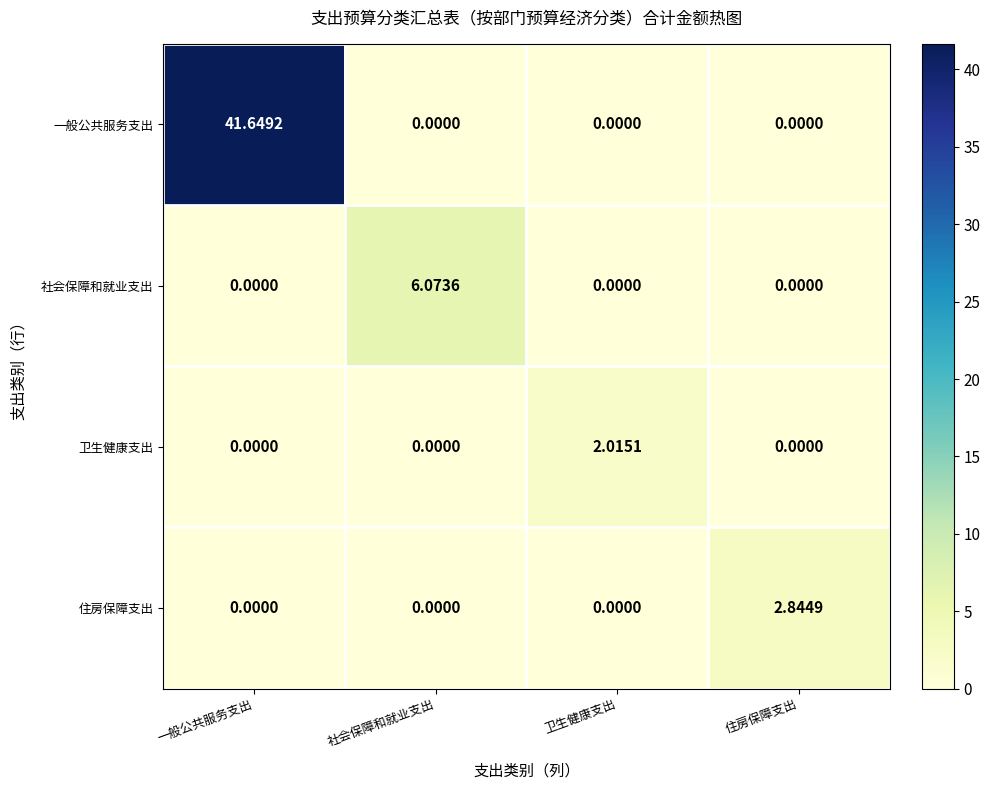

Between 一般公共服务支出 and 住房保障支出, which series saw the biggest shift?

一般公共服务支出